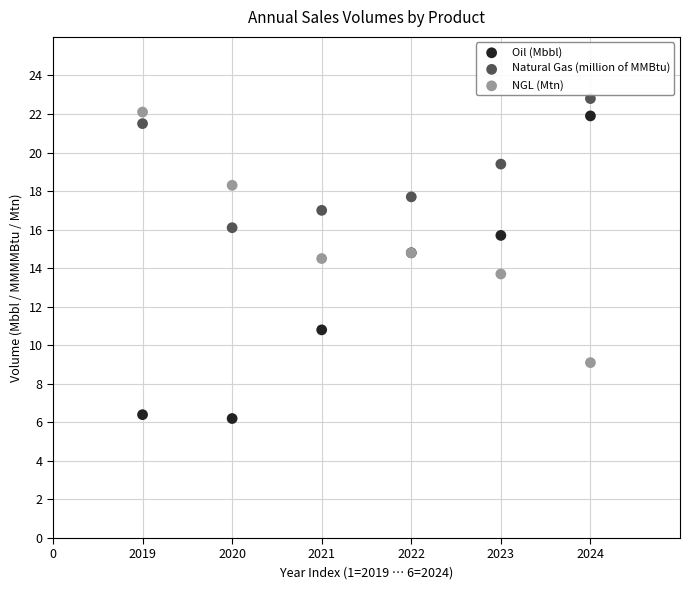

In the Natural Gas (million of MMBtu) series, what Y value is closest to 19?

19.4